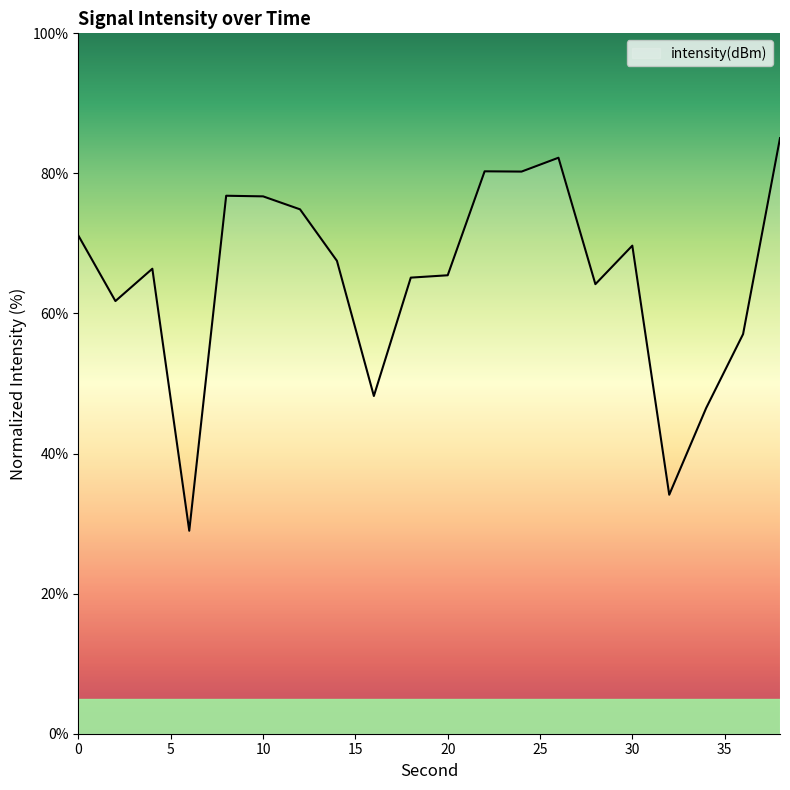

What is the difference between the maximum and minimum values?

56.1